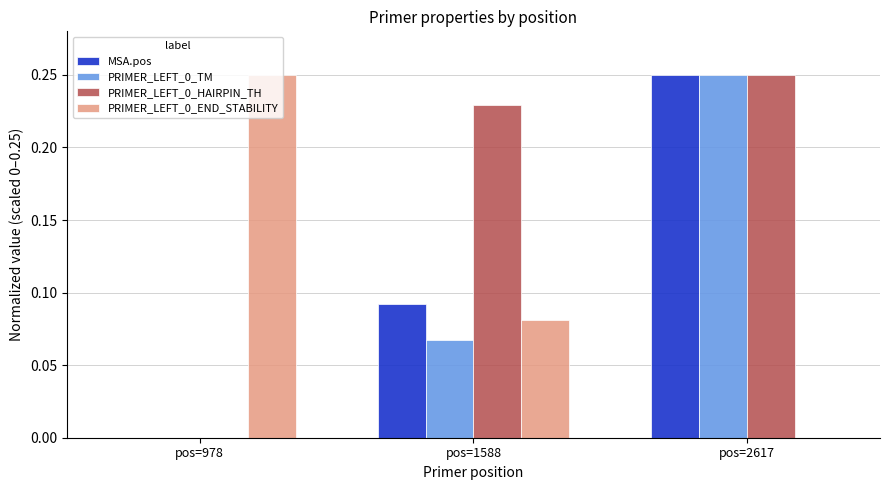

What is the sum of the PRIMER_LEFT_0_HAIRPIN_TH values at pos=2617 and pos=1588?

0.5